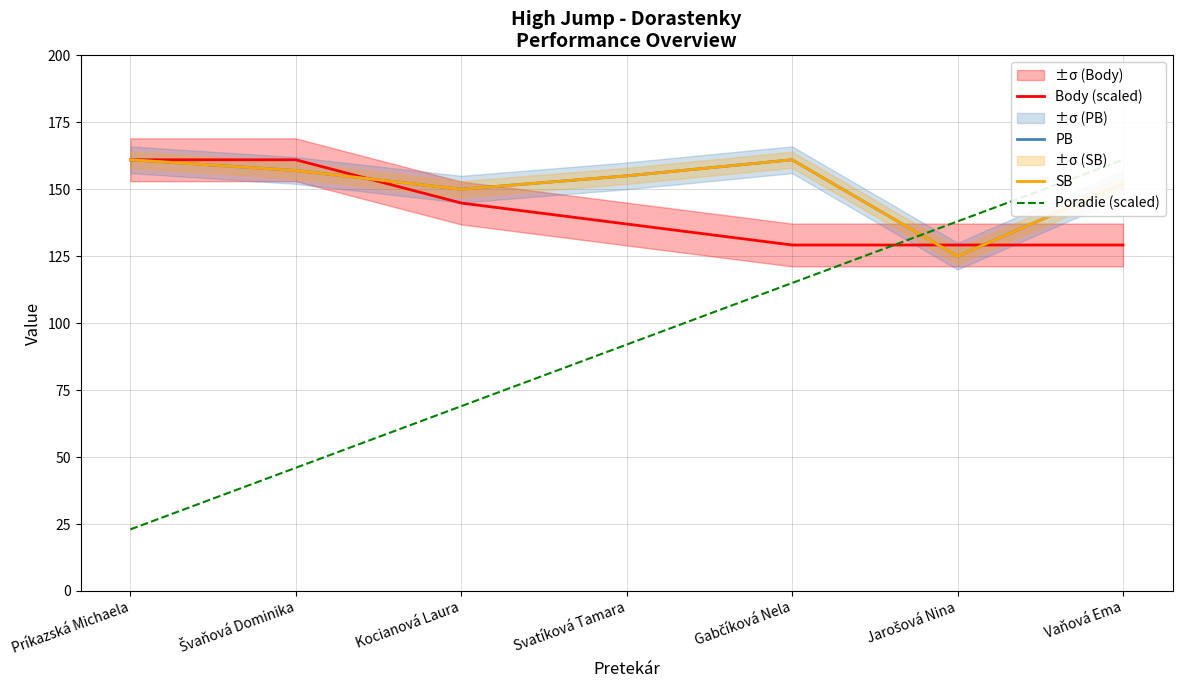

What is the average value of the Poradie (scaled) series?

92.0